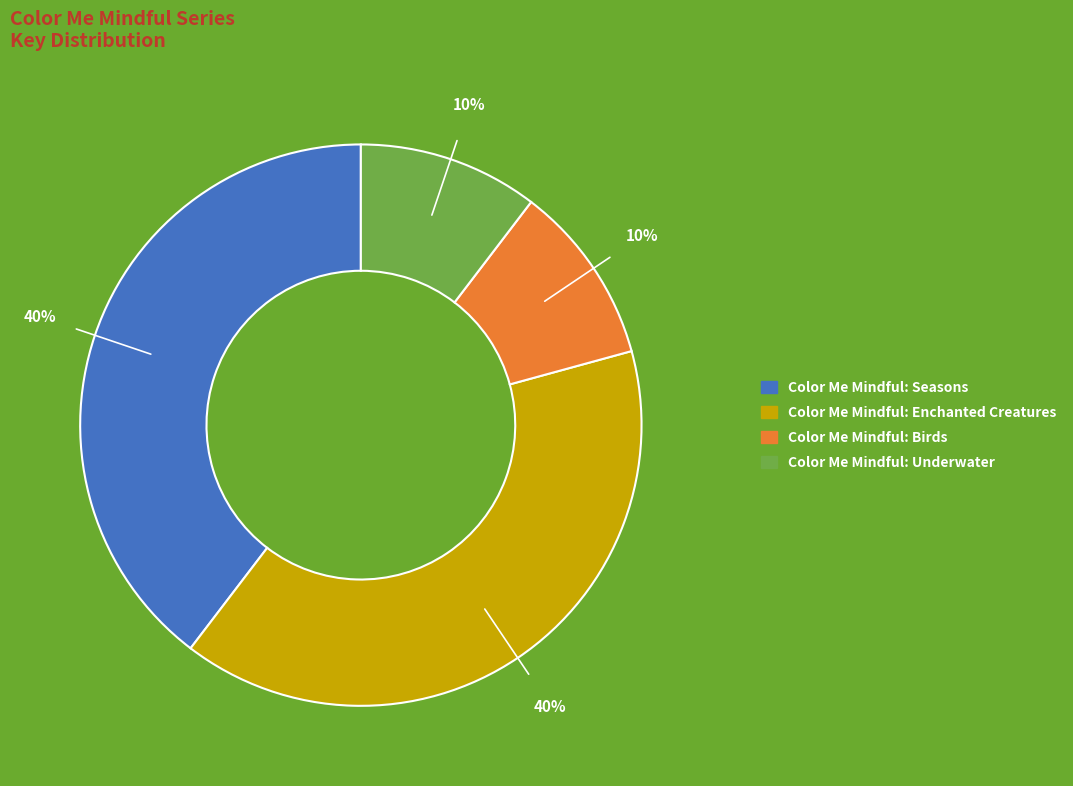

Is it true that Color Me Mindful: Seasons is 40% of the pie?

True